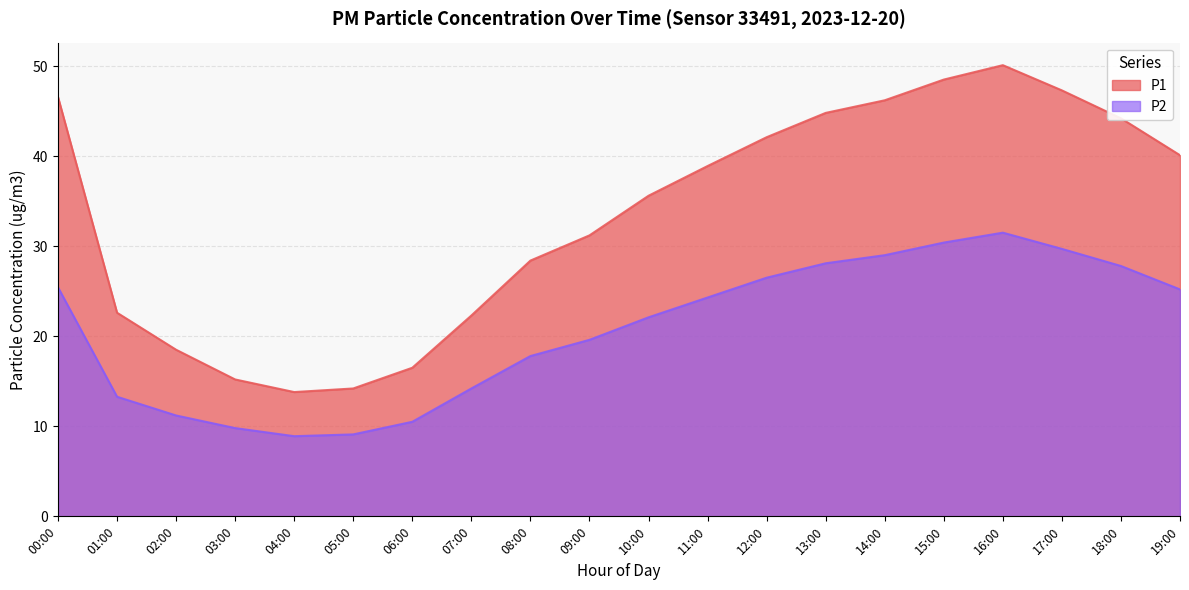

At how many categories does at least one series exceed 33?

11